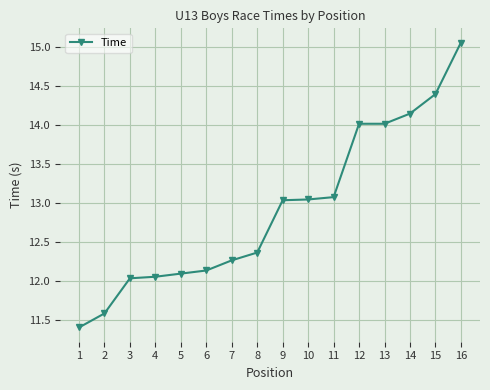

What is the difference between the second highest and minimum values?

3.0